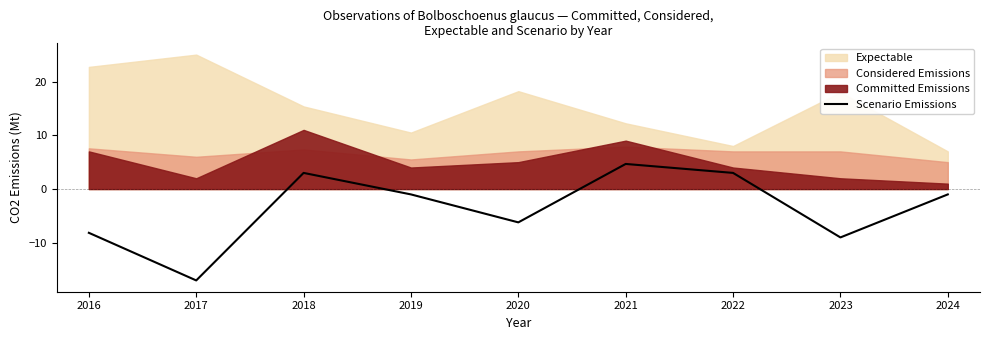

At which label does Scenario Emissions reach its peak?

2021